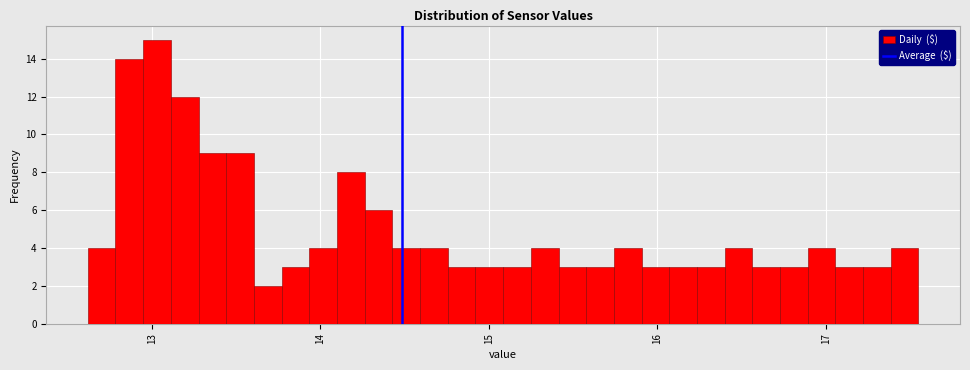

Read against the x-axis, roughly where is the centre of the tallest bar?

13.0